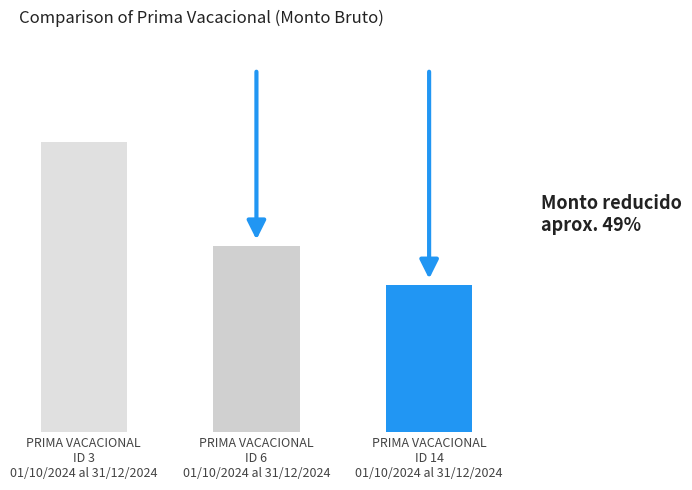

What is the label of the 2nd bar from the left?

PRIMA VACACIONAL
ID 6
01/10/2024 al 31/12/2024